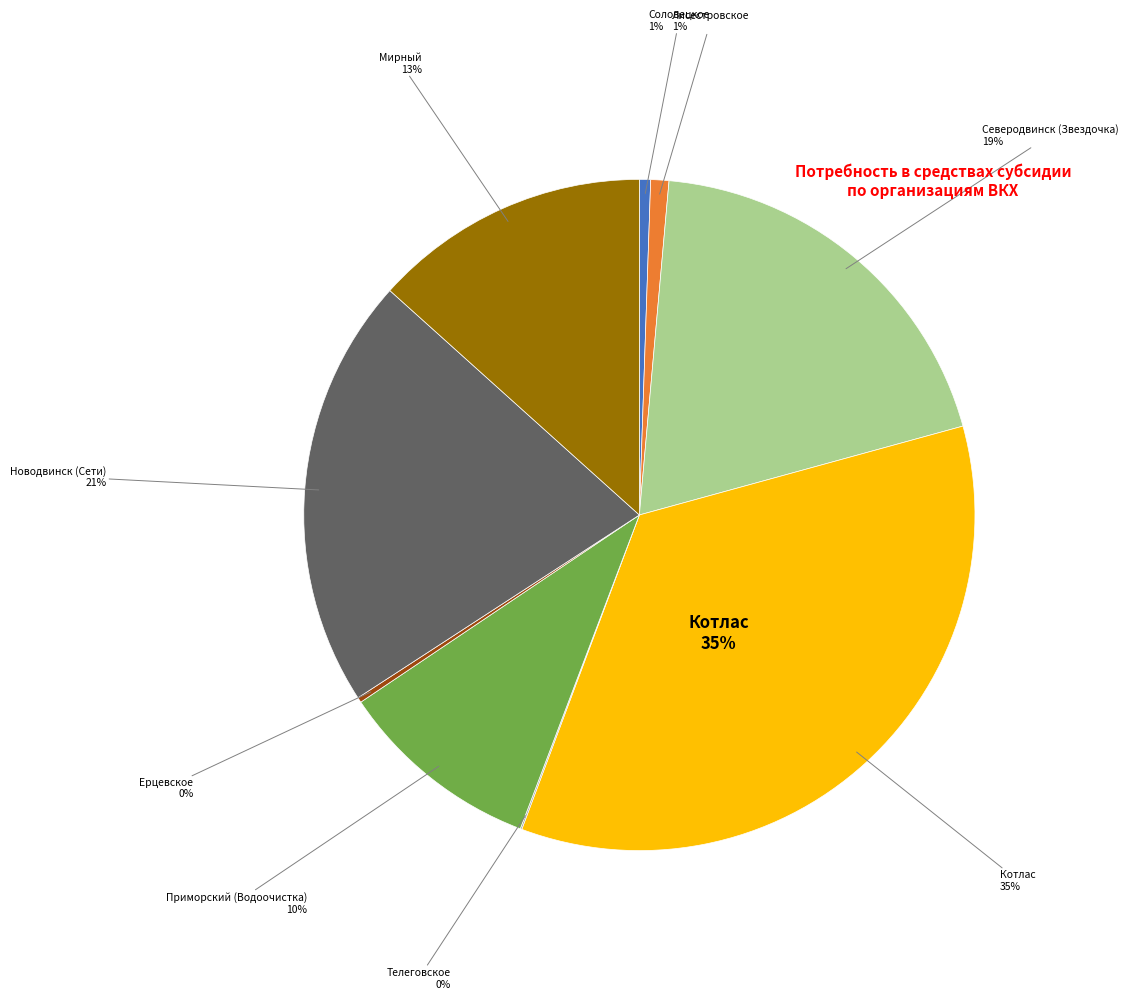

Which slice is the largest?

Котлас